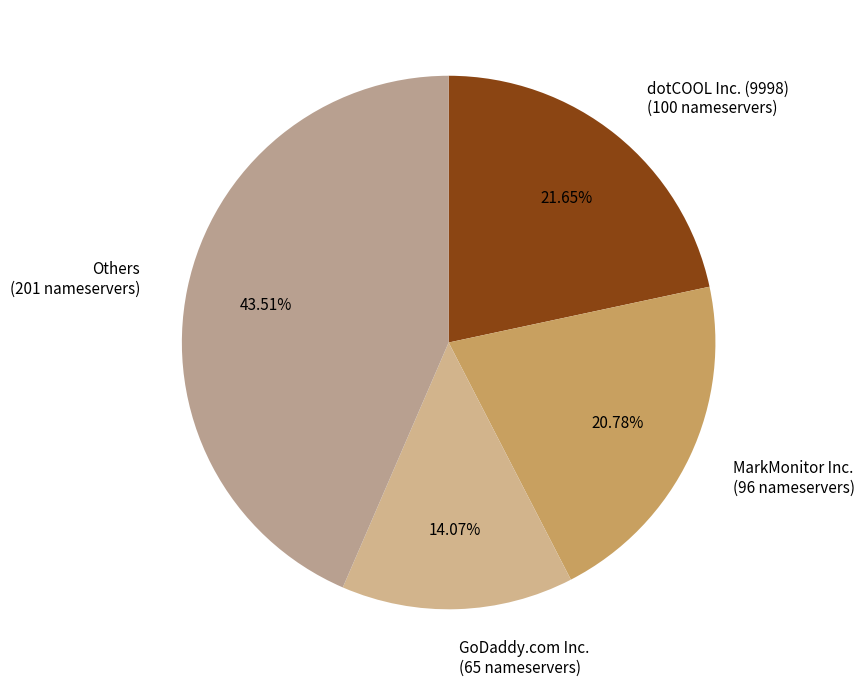

Count the number of slices in the pie.

4